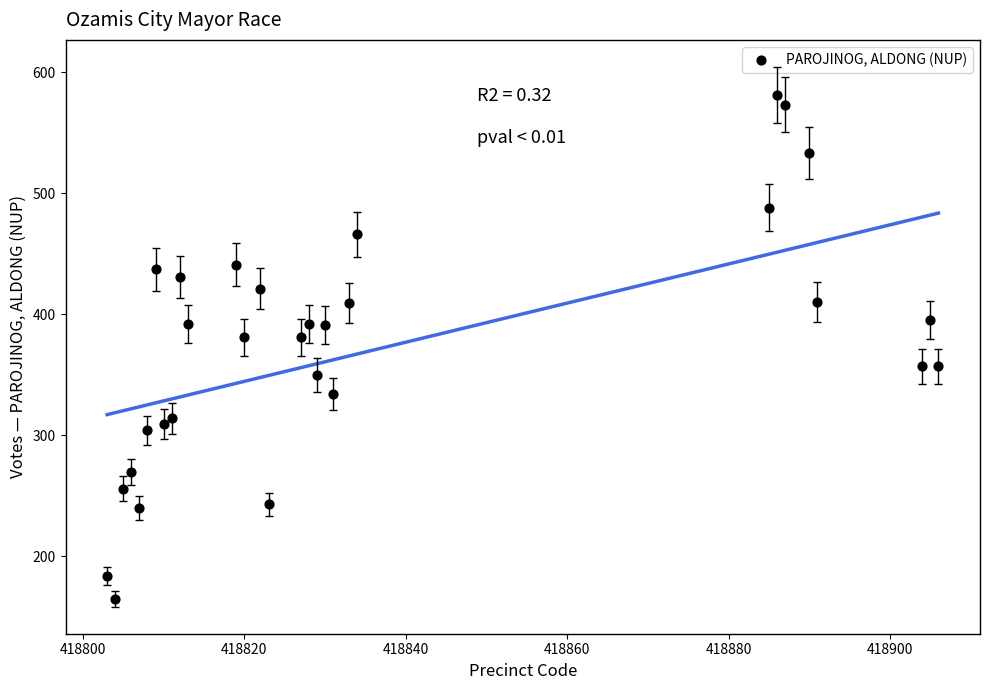

What is the range of X values (max minus min)?

103